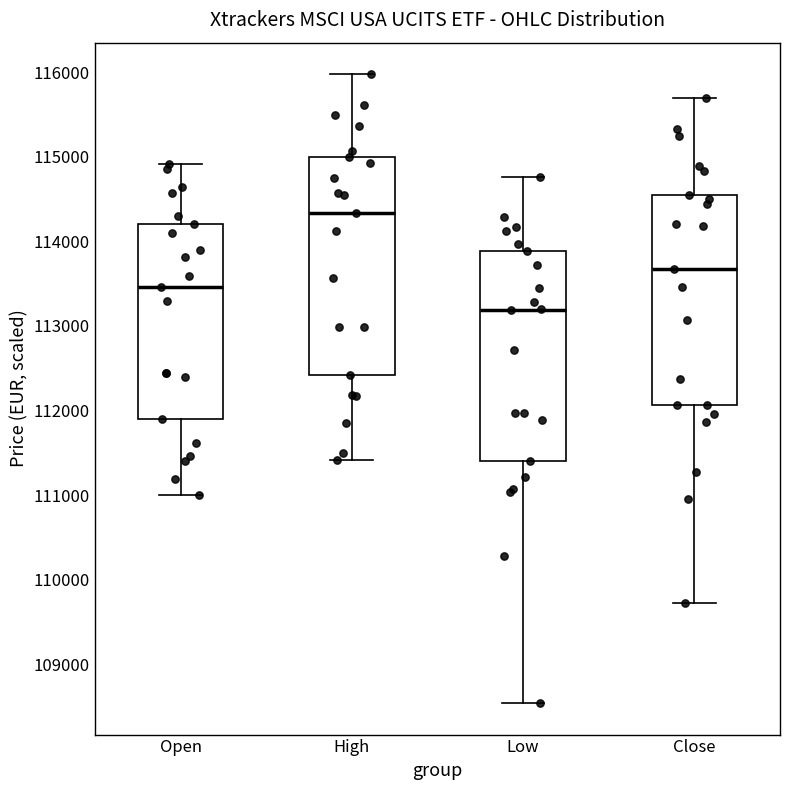

Which box's median line is the highest?

High